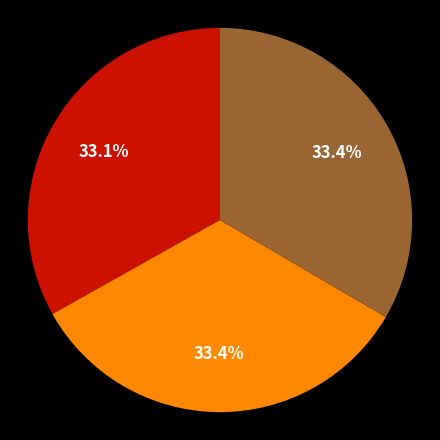

Does any single category account for the majority?

No